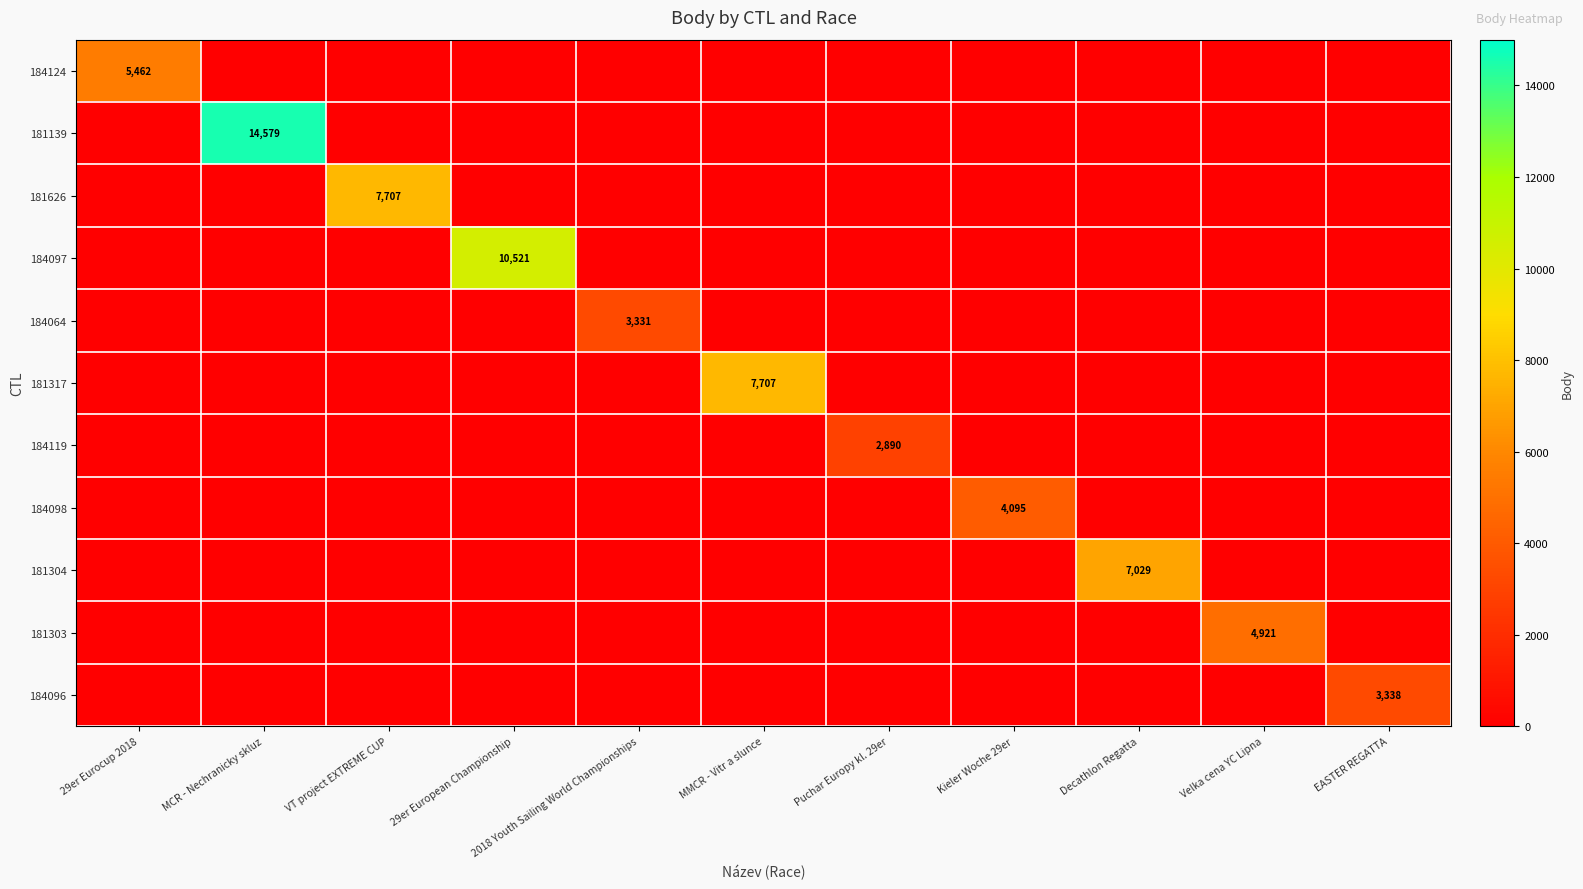

The value of 184098 at MCR - Nechranicky skluz is 0. True or false?

True